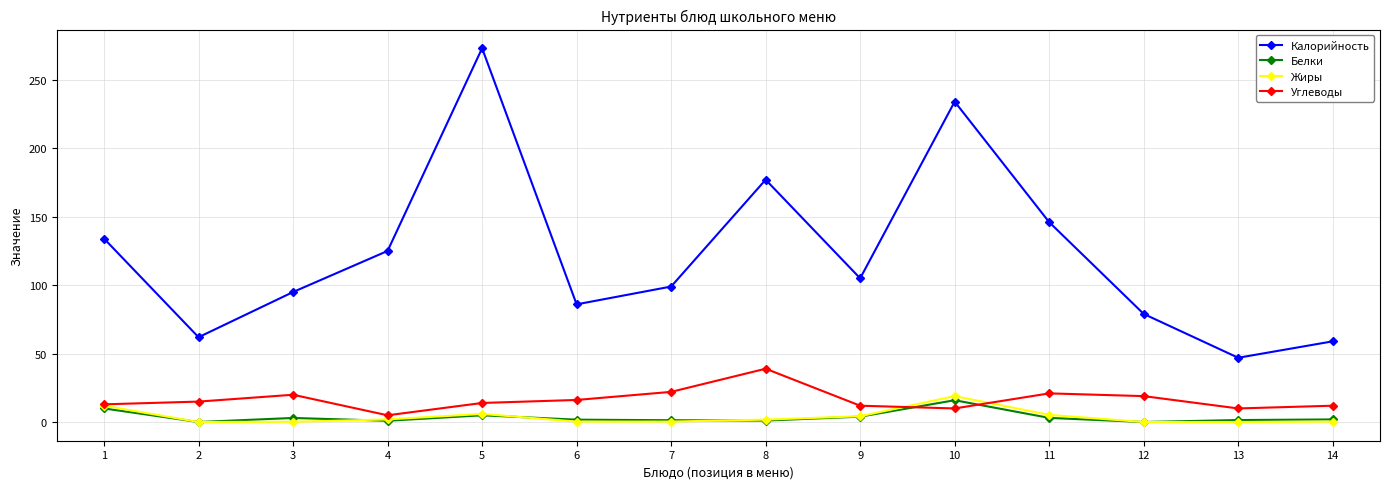

Which series has the largest range (max minus min)?

Калорийность